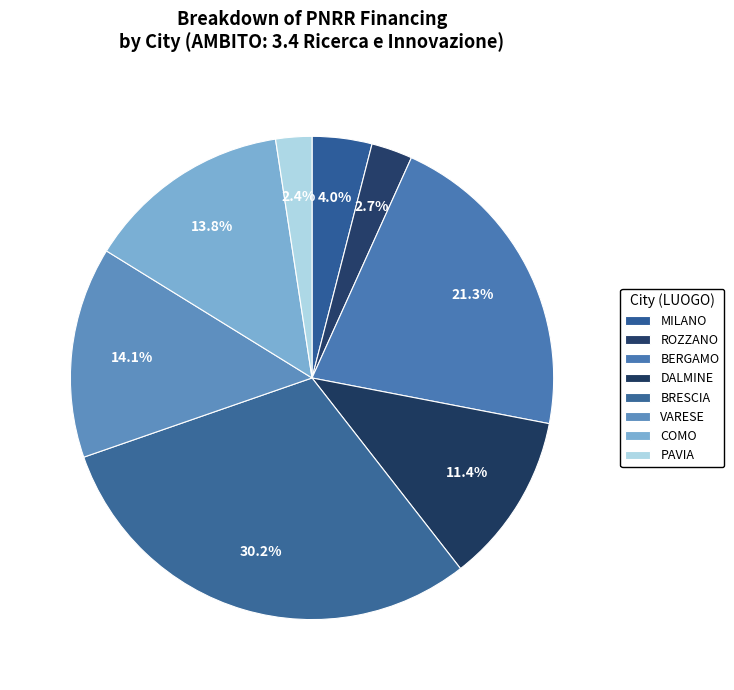

Count the number of slices in the pie.

8